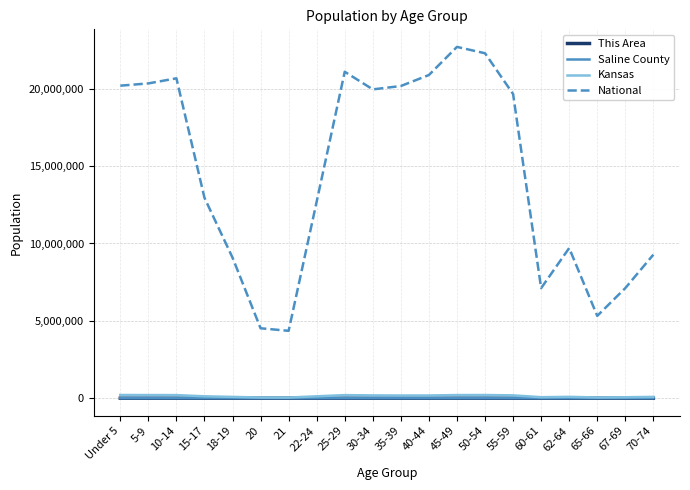

True or false: This Area and Saline County cross at least once.

False